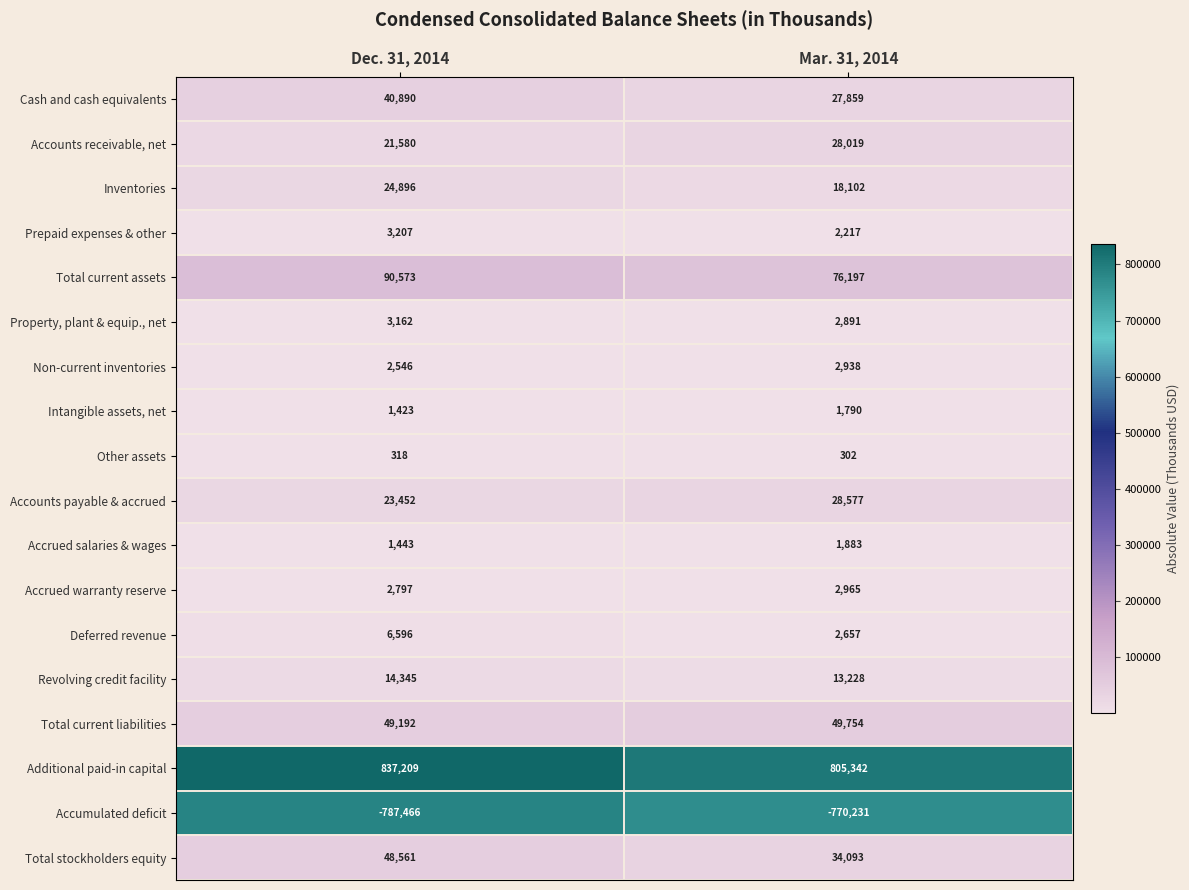

How many data points does each series have?

2